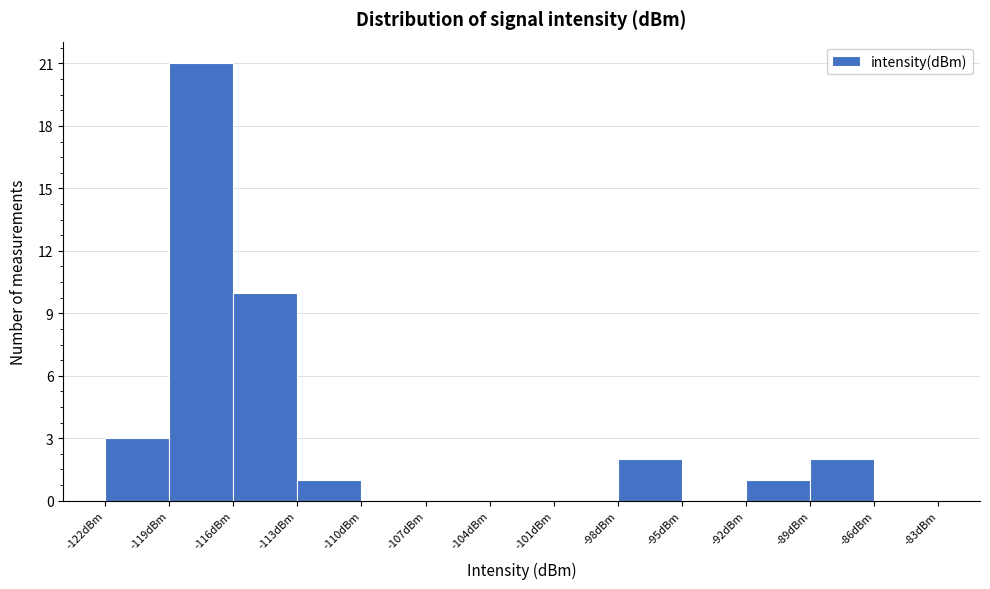

How tall is the bar that spans -113 to -110 on the x-axis? The values are not printed on the chart, so give them approximately, as read against the axis.

1